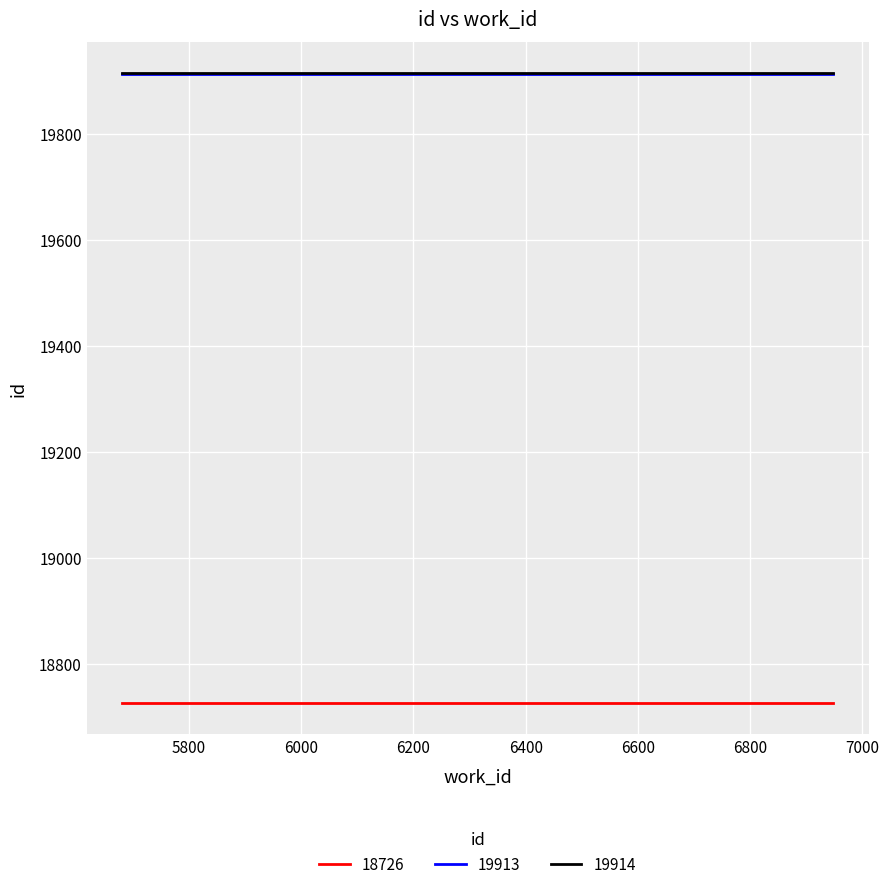

The value of 18726 at 6948 is 31838. True or false?

False